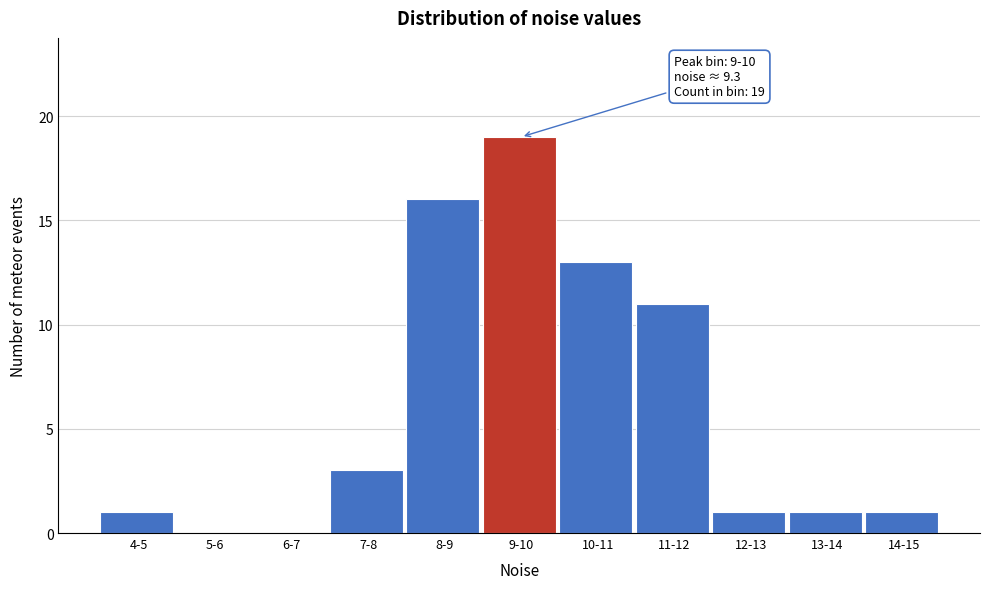

Reading left to right, list all the values displayed in this chart.

4-5=1	5-6=0	6-7=0	7-8=3	8-9=16	9-10=19	10-11=13	11-12=11	12-13=1	13-14=1	14-15=1